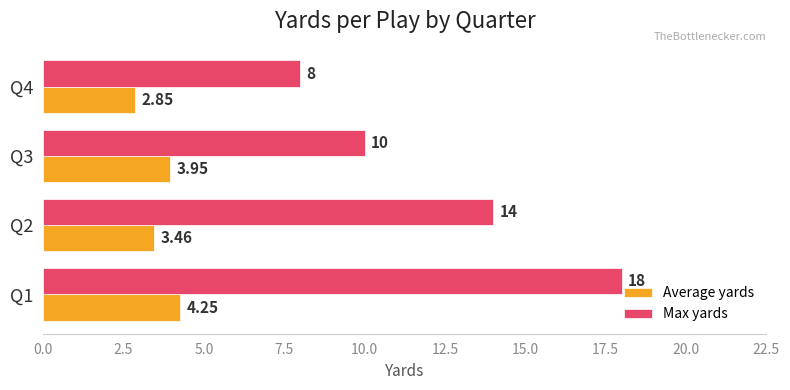

Which series has the largest range (max minus min)?

Max yards